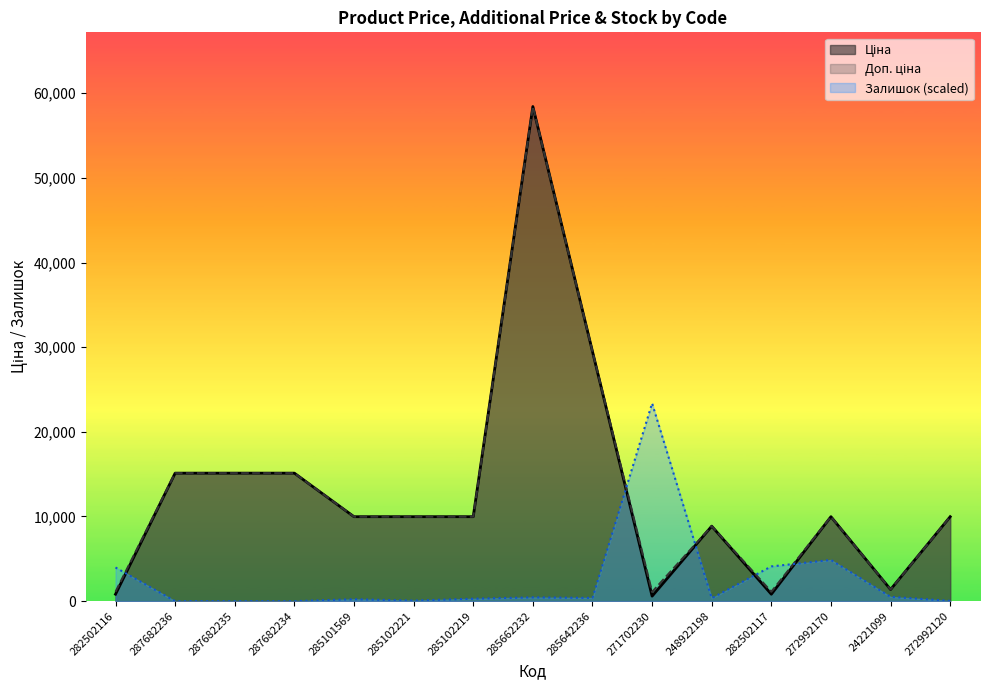

What is the difference between the maximum and minimum values in the Ціна series?

57836.6